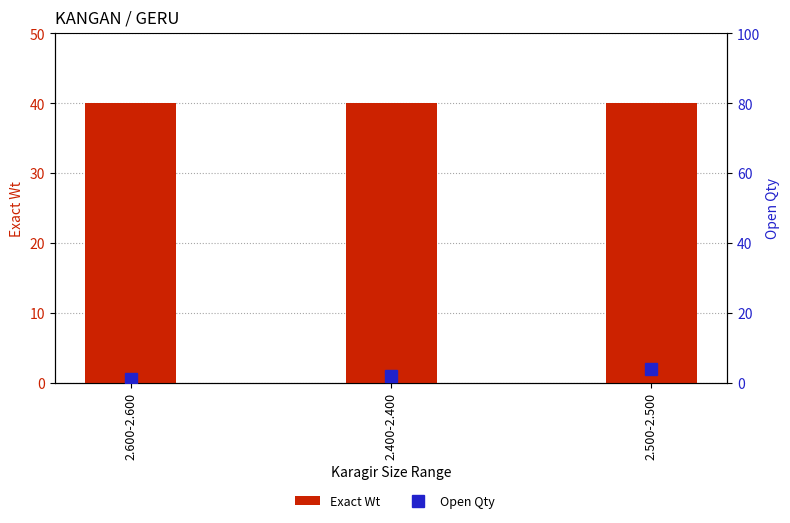

Reading right to left, what are all the values shown in this chart?

Exact Wt: 2.500-2.500=40	2.400-2.400=40	2.600-2.600=40
Open Qty: 2.500-2.500=4	2.400-2.400=2	2.600-2.600=1